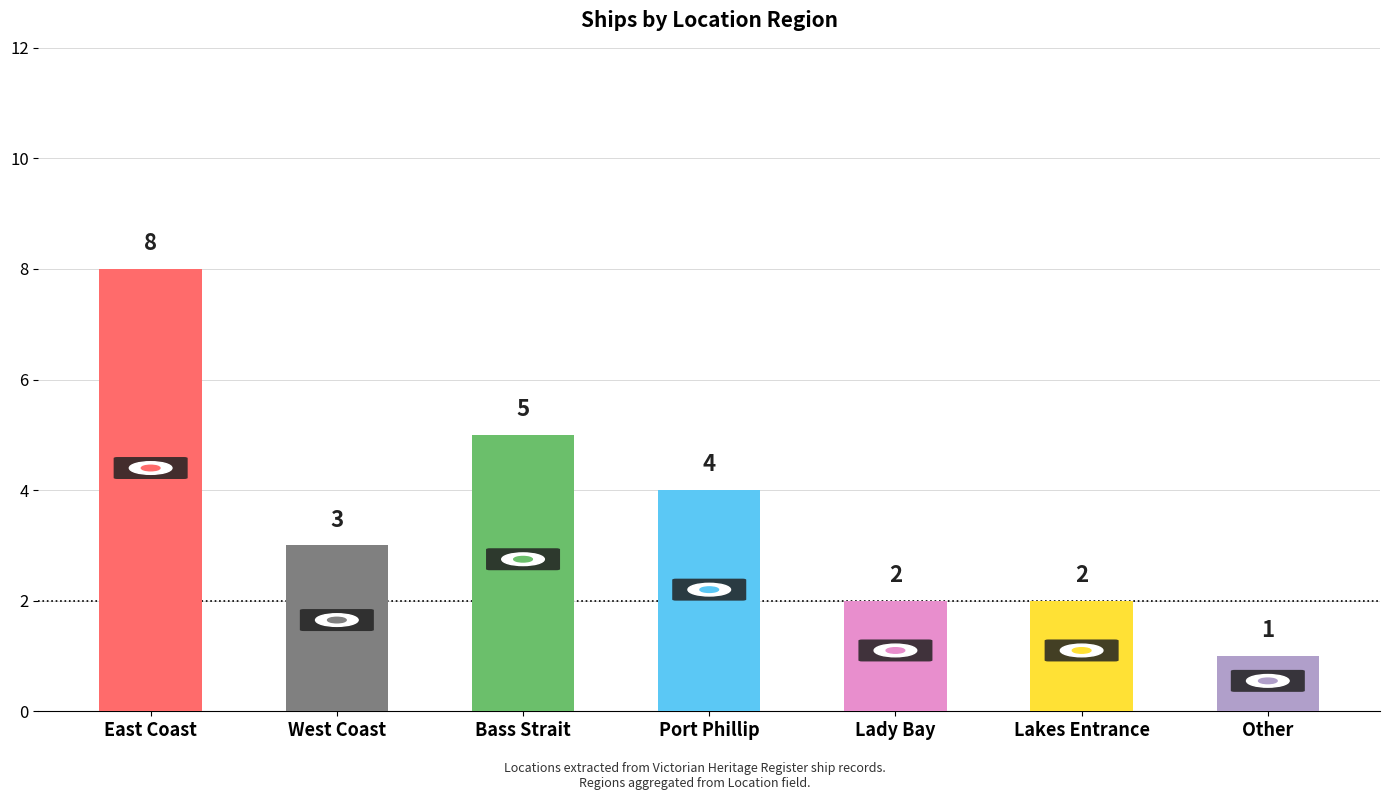

At which label does the data first exceed 3?

East Coast